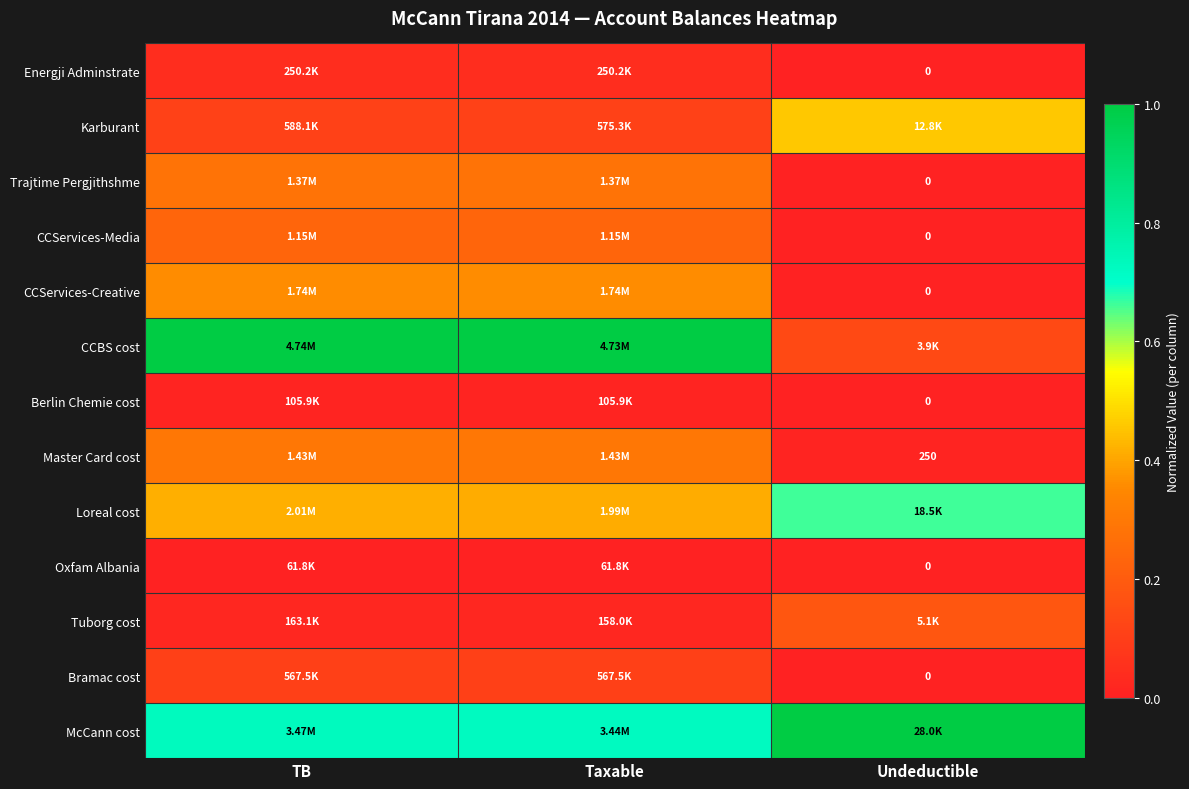

Which category has the lowest value across all series?

Undeductible